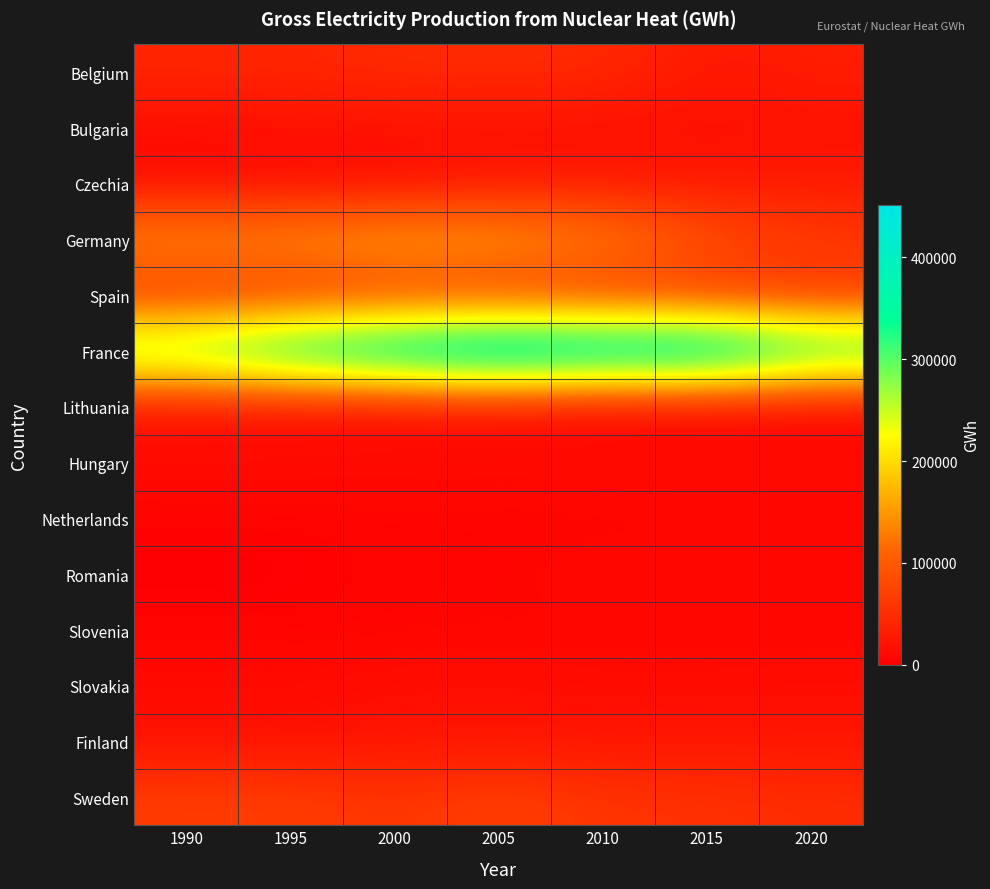

Which series has the largest range (max minus min)?

France